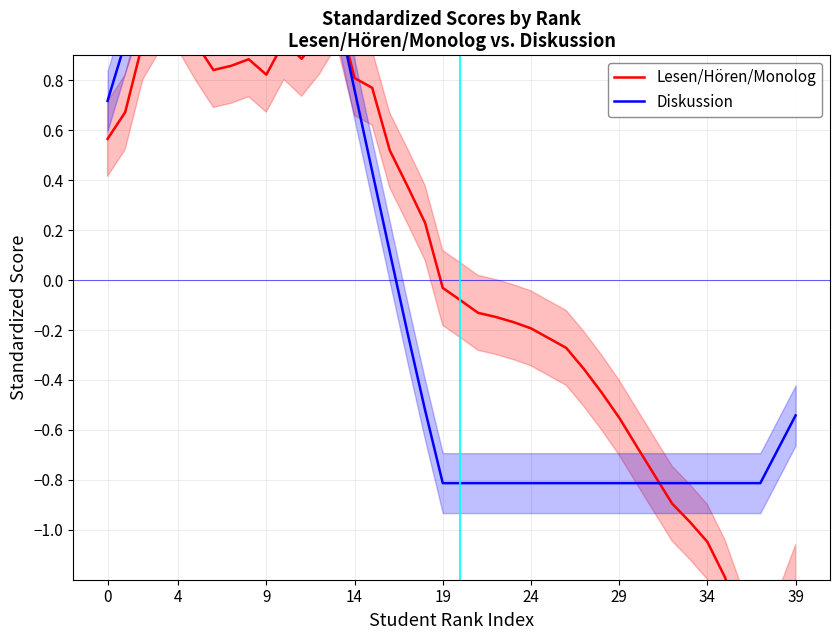

What is the difference between the maximum and second lowest values in the Lesen/Hören/Monolog series?

2.5